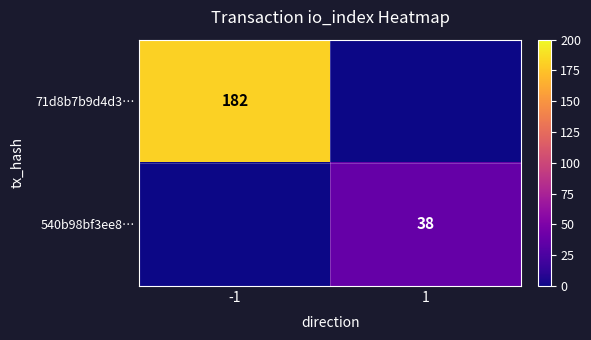

The 71d8b7b9d4d3… series shows 182 at -1. True or false?

True